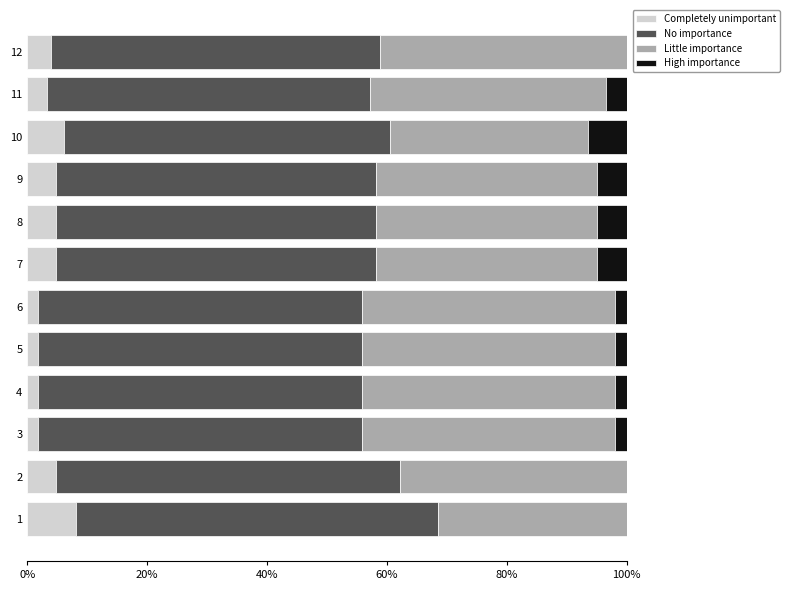

What is the maximum value for Completely unimportant?

8.1